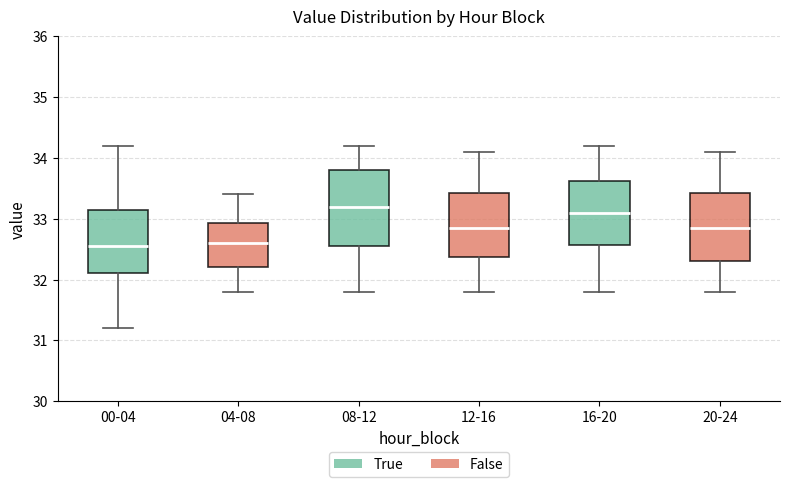

Reading left to right, read every box against the y-axis: the position of its median line, the range the box covers, and the ends of its whiskers. The values are not printed on the chart, so give them approximately, as read against the axis.

00-04: median 32.6, box 32.1 to 33.2, whiskers 31.2 to 34.2
04-08: median 32.6, box 32.2 to 32.9, whiskers 31.8 to 33.4
08-12: median 33.2, box 32.6 to 33.8, whiskers 31.8 to 34.2
12-16: median 32.9, box 32.4 to 33.4, whiskers 31.8 to 34.1
16-20: median 33.1, box 32.6 to 33.6, whiskers 31.8 to 34.2
20-24: median 32.9, box 32.3 to 33.4, whiskers 31.8 to 34.1